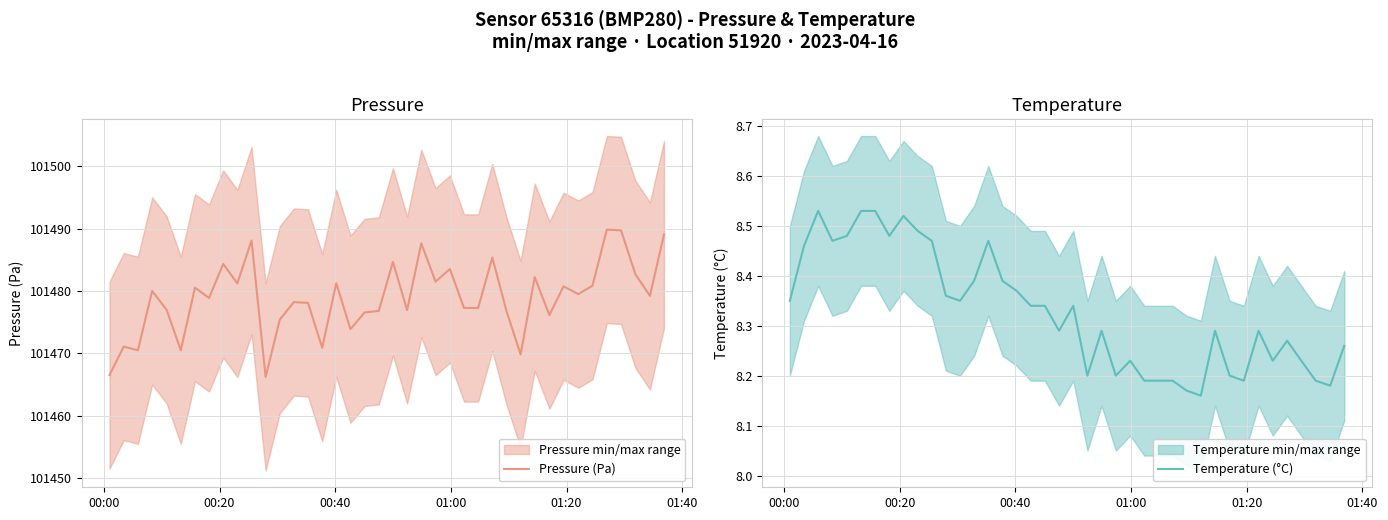

What is the average value of the Temperature (°C) series?

8.3